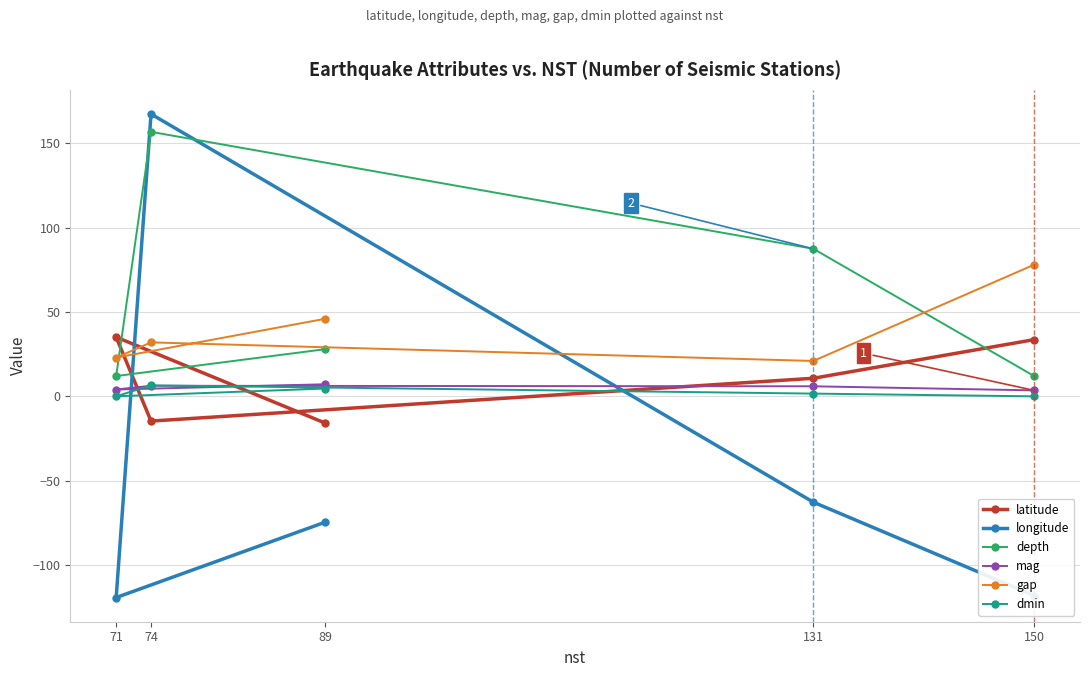

What is the average value of the depth series?

59.3